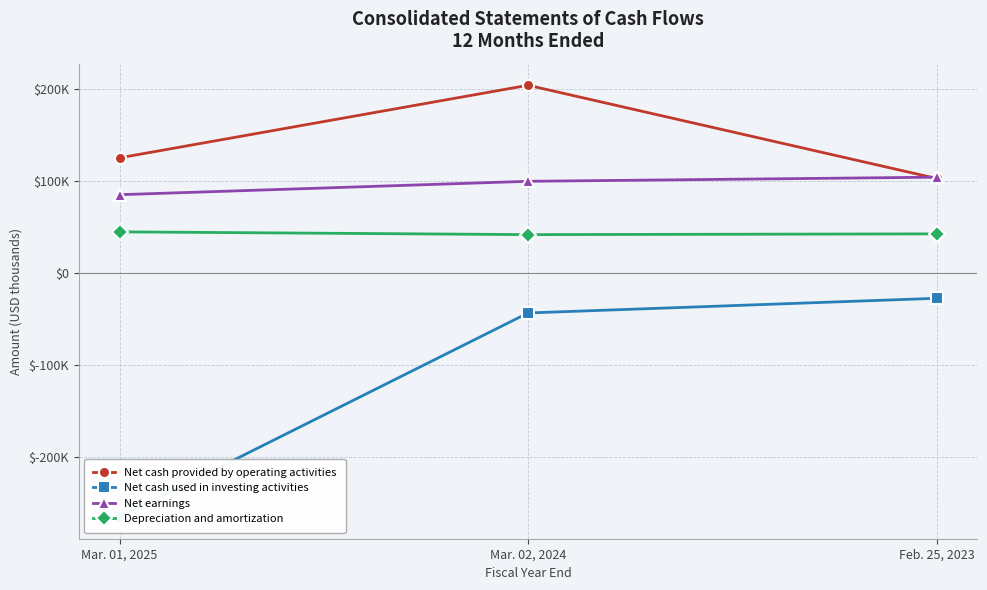

List the labels in order of Net earnings value, smallest first.

Mar. 01, 2025, Mar. 02, 2024, Feb. 25, 2023